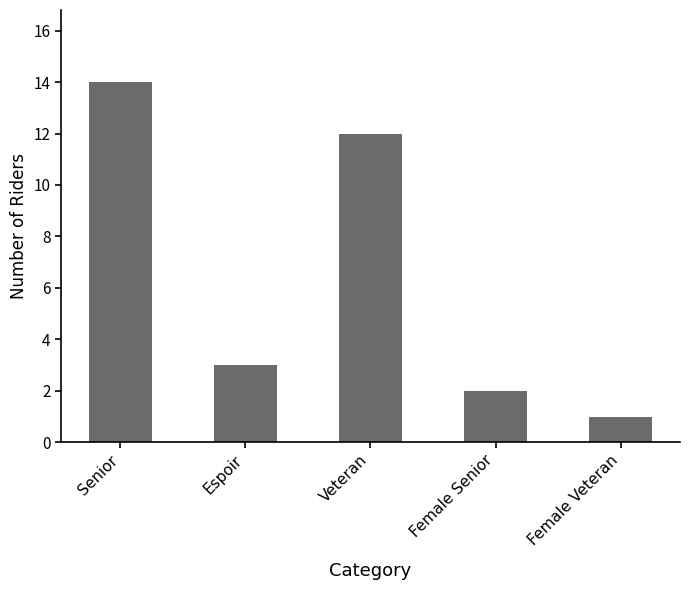

At which category does the chart reach its minimum across all series?

Female Veteran